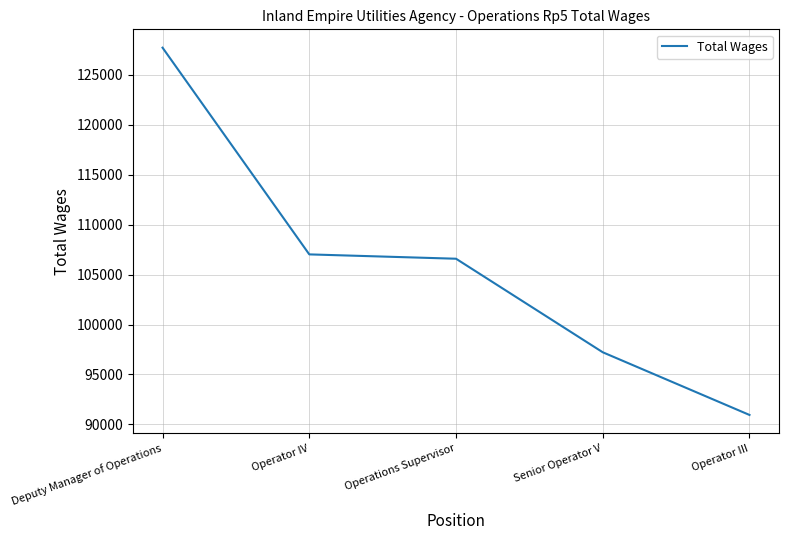

What is the greatest value displayed?

127687